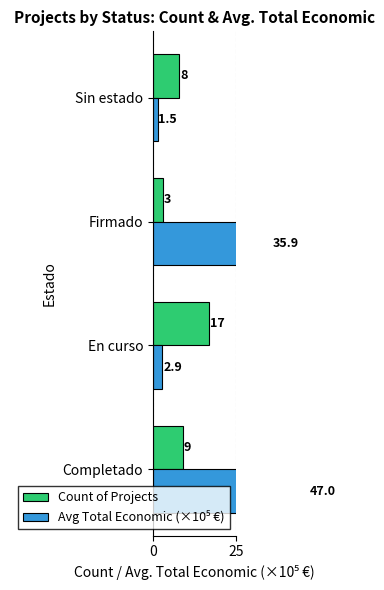

What is the average value of the Count of Projects series?

9.2